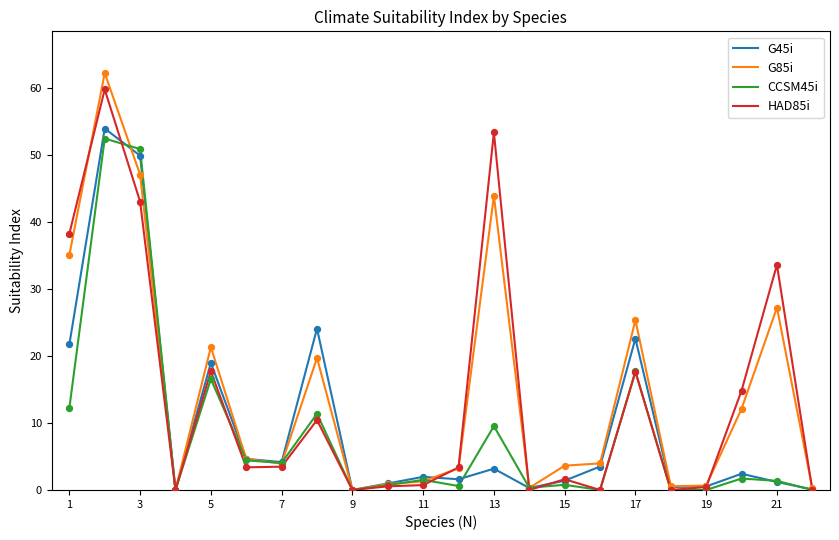

What is the highest value of the G85i series?

62.3